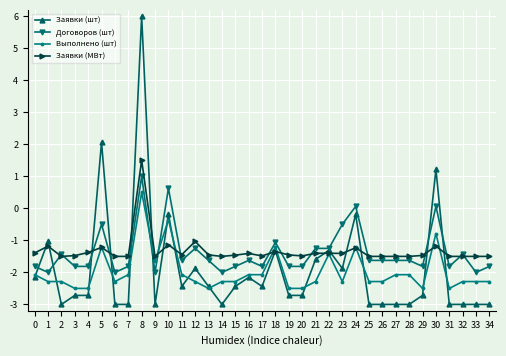

Where does the Заявки (шт) series first go above -2?

1